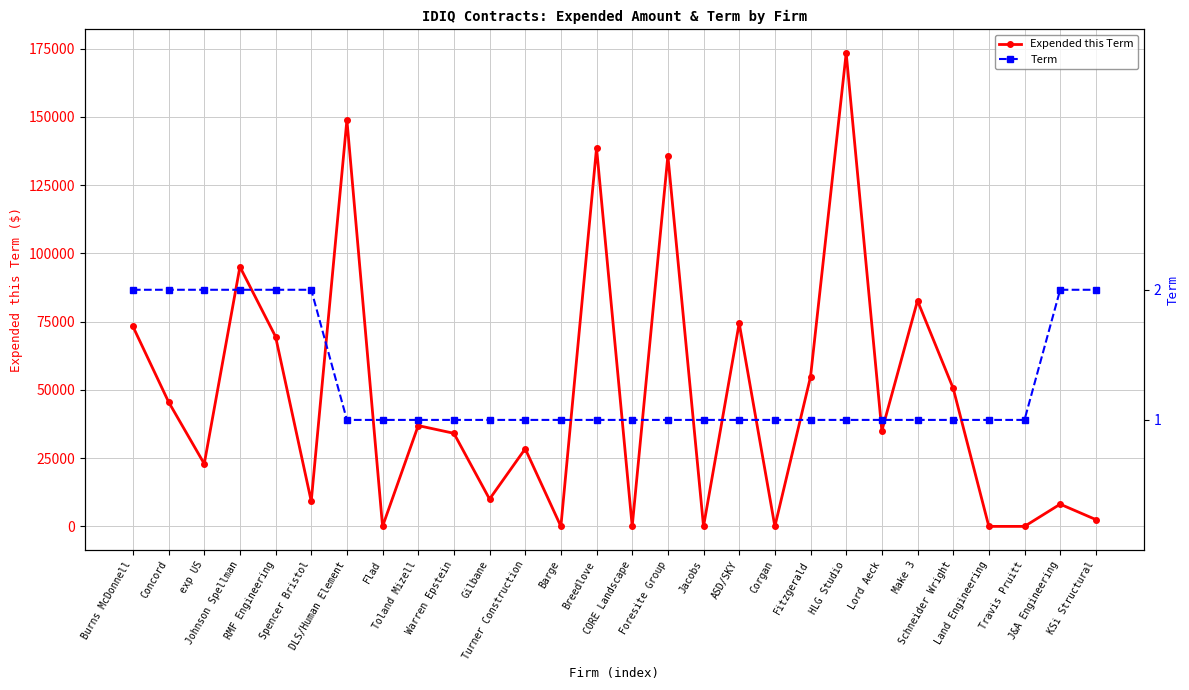

At which category does the chart reach its peak across all series?

HLG Studio